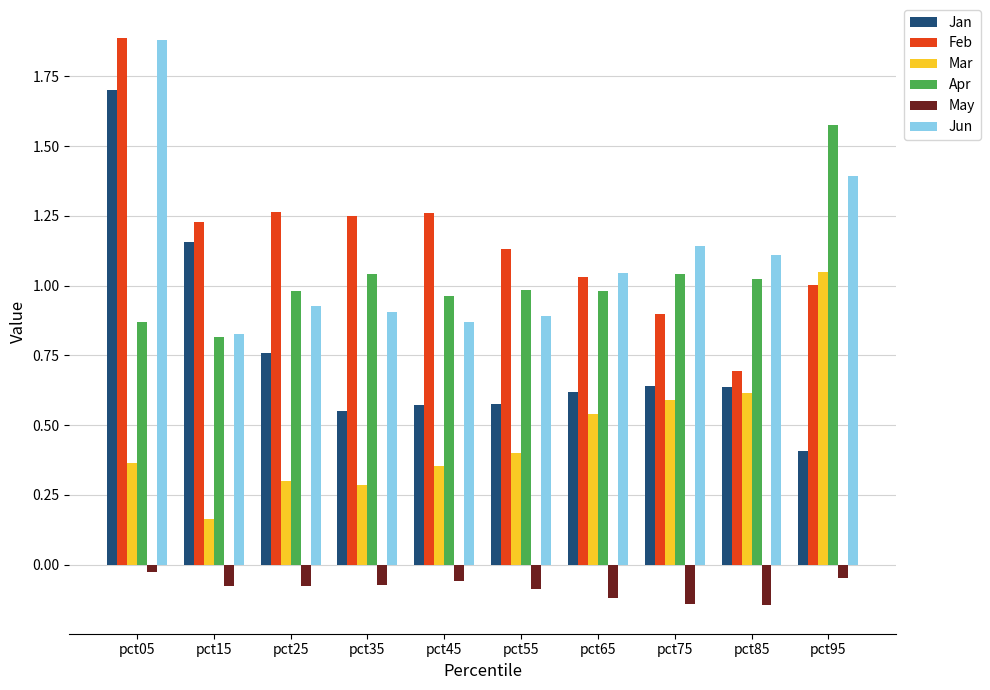

At which label does Feb reach its minimum?

pct85